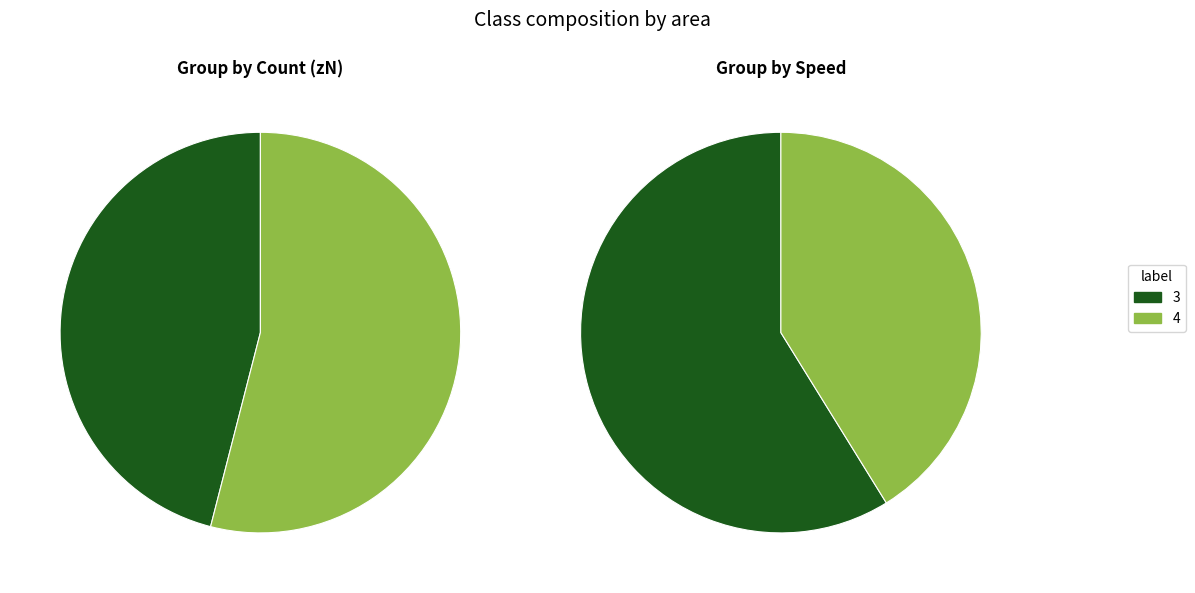

What percentage is the 3 slice, to the nearest percent?

59%